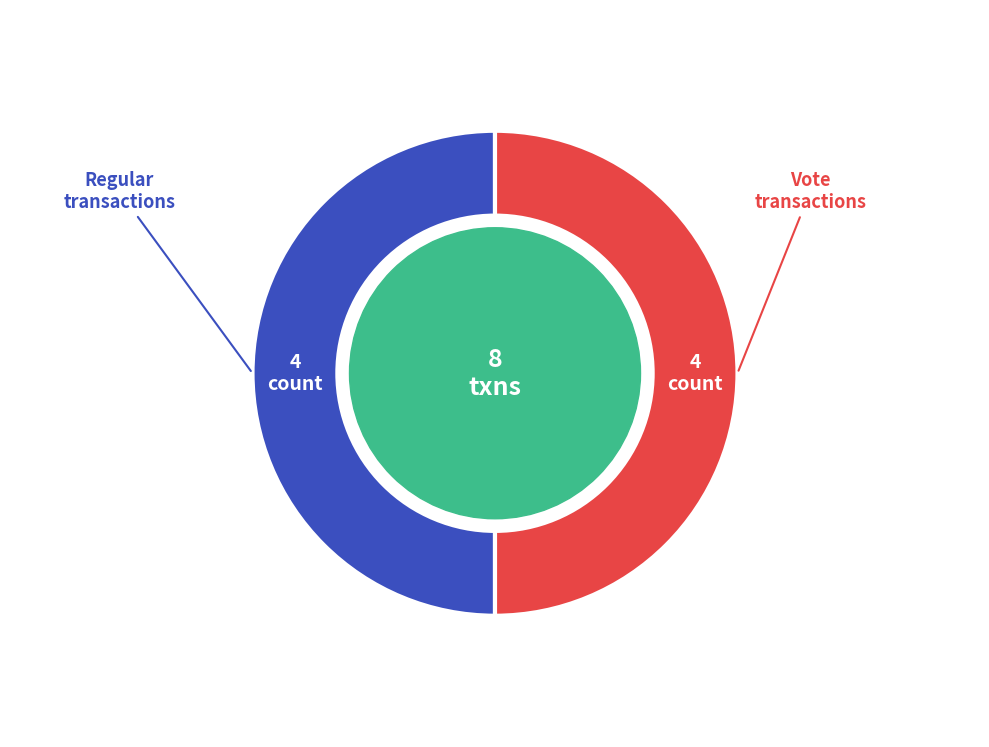

Is it true that Vote is 50% of the pie?

True